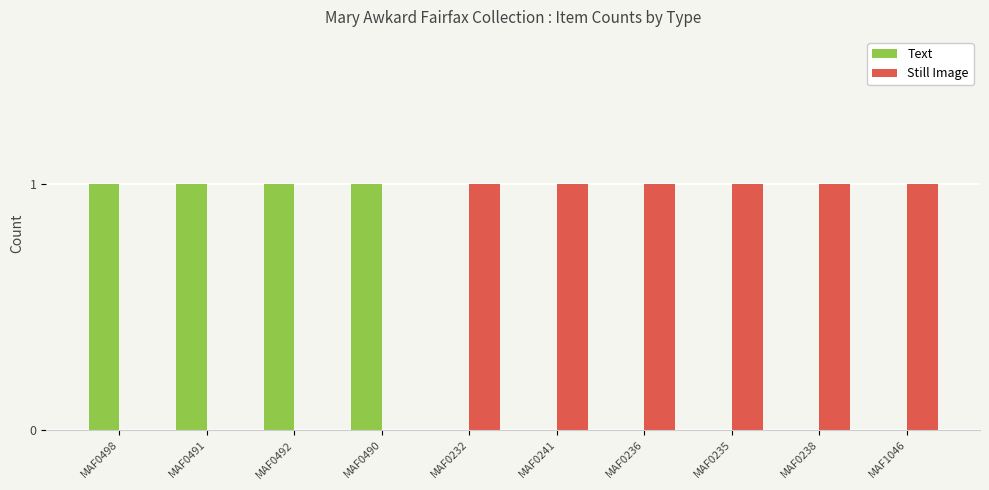

What is the sum of all Still Image values?

6